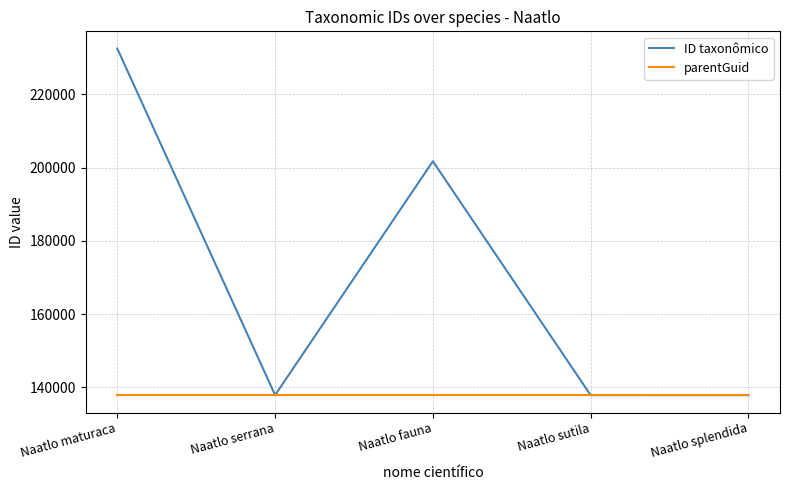

What is the spread (max minus min) of values at Naatlo fauna?

63846